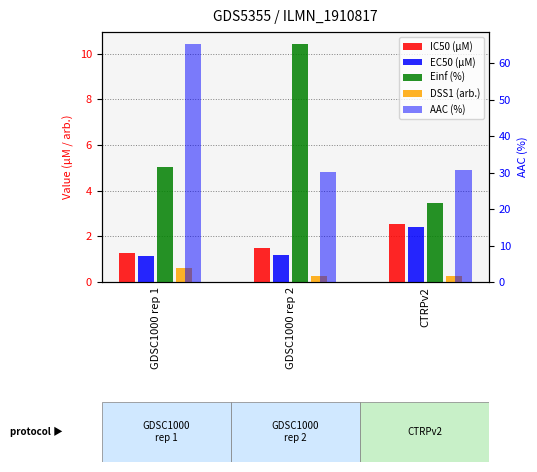

At CTRPv2, list the series in order from largest to smallest.

AAC (%), Einf (%), IC50 (µM), EC50 (µM), DSS1 (arb.)